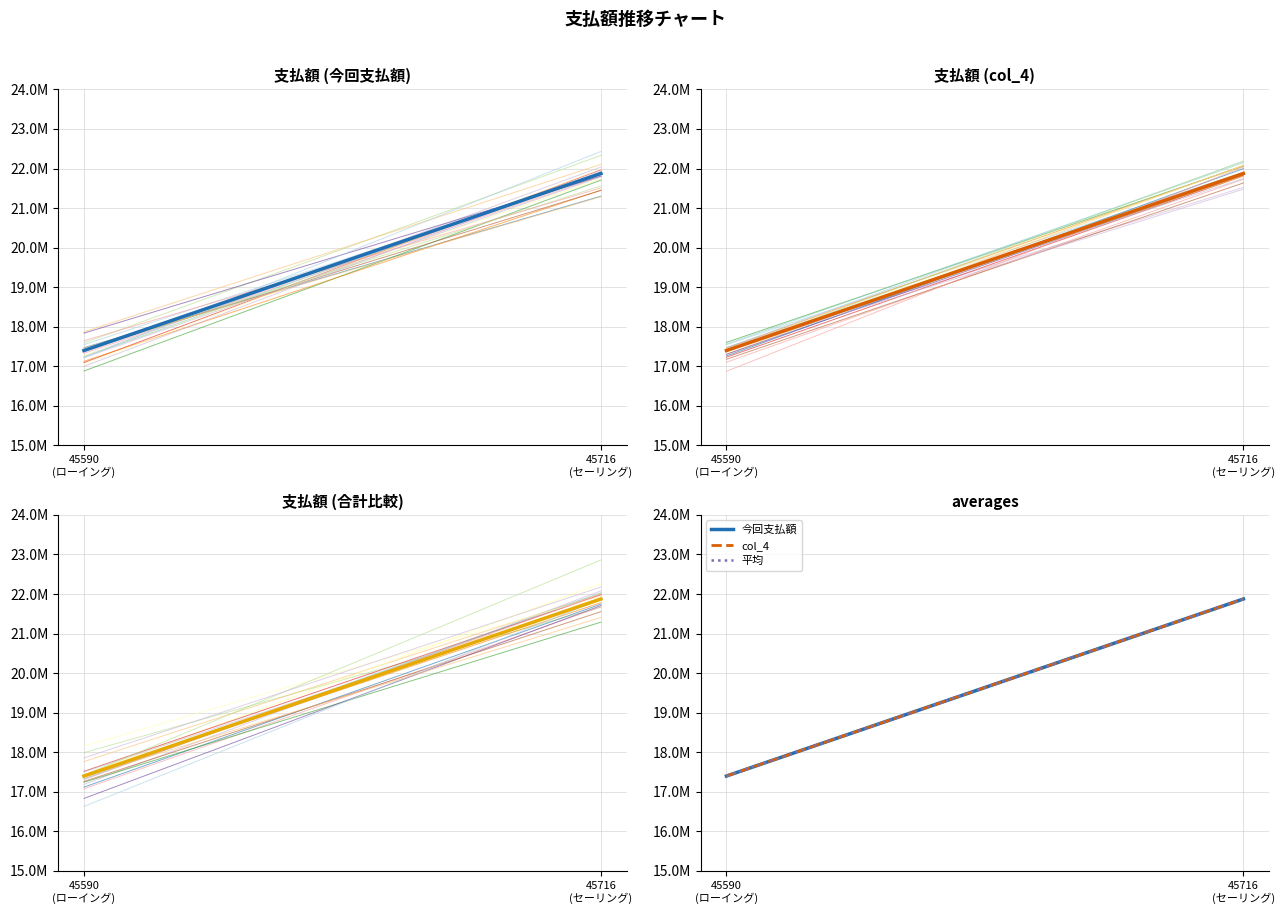

Is this an area chart (filled region under the line)?

No